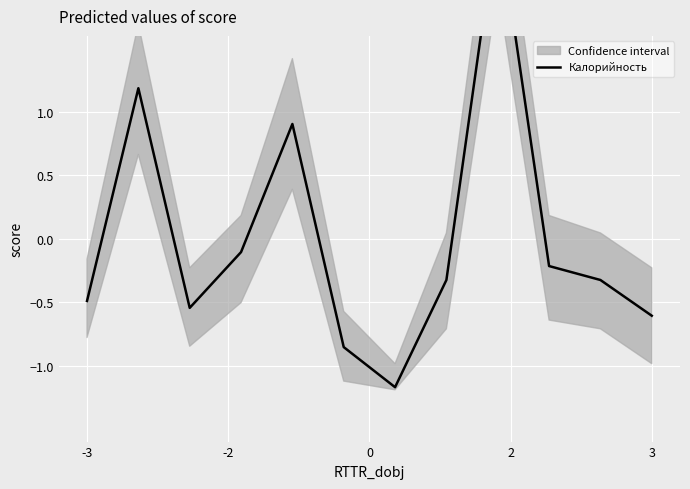

True or false: the data shows -0.0 at 2.

False